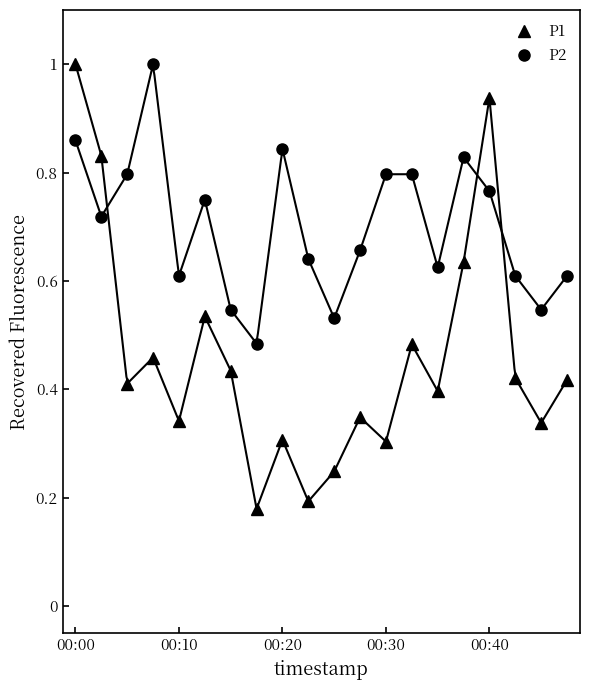

After their last crossing, which series has the higher values: P1 or P2?

P2